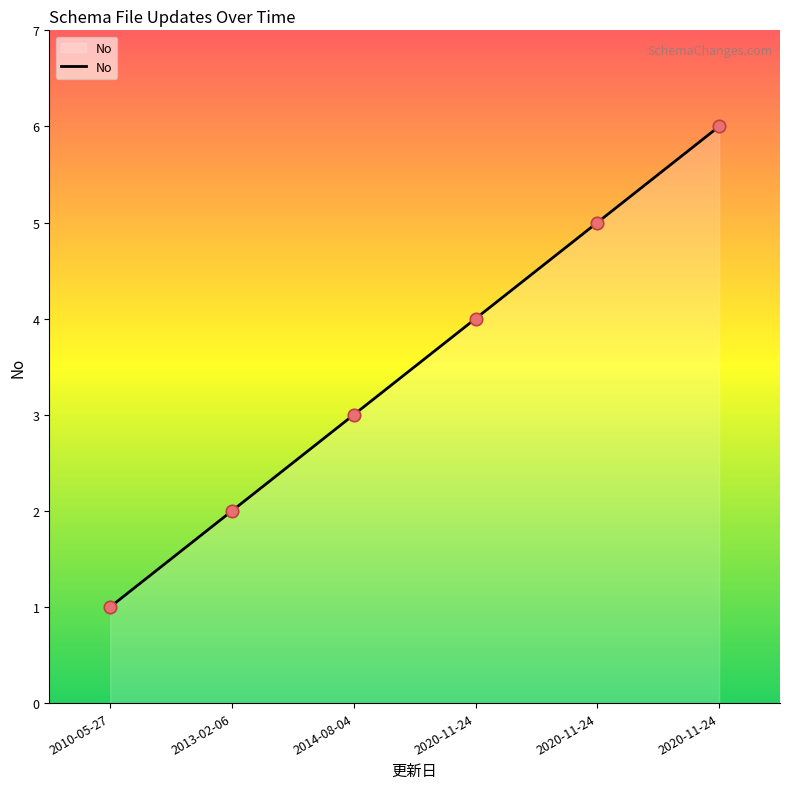

Between 2013-02-06 and 2020-11-24, which is larger?

2020-11-24